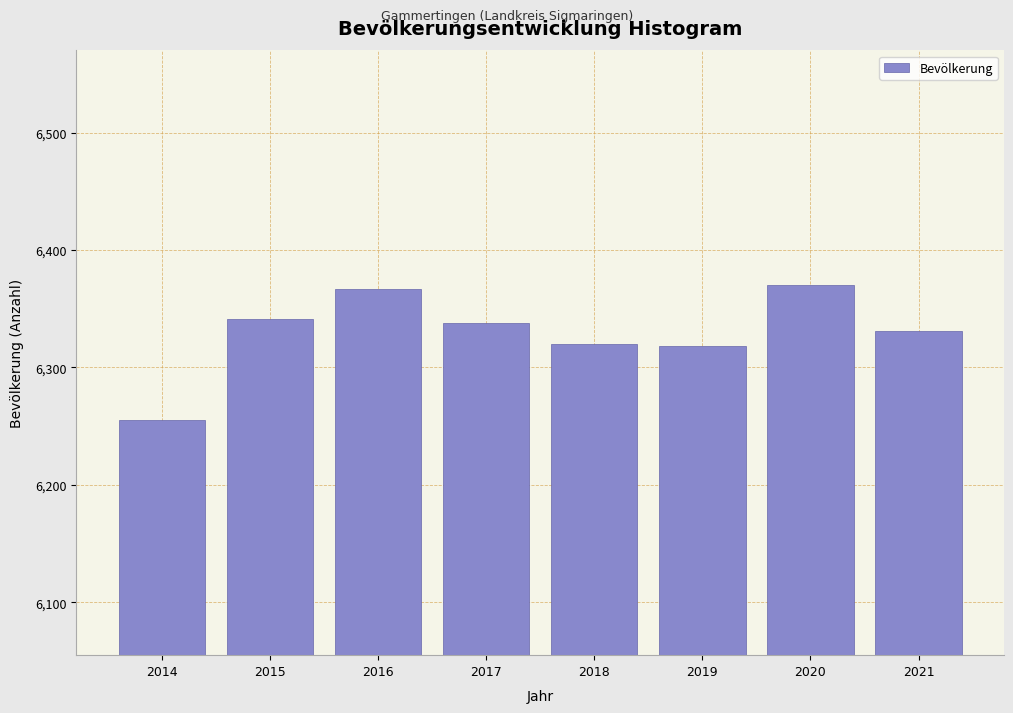

What is the value of the 6th bar from the left?

6318